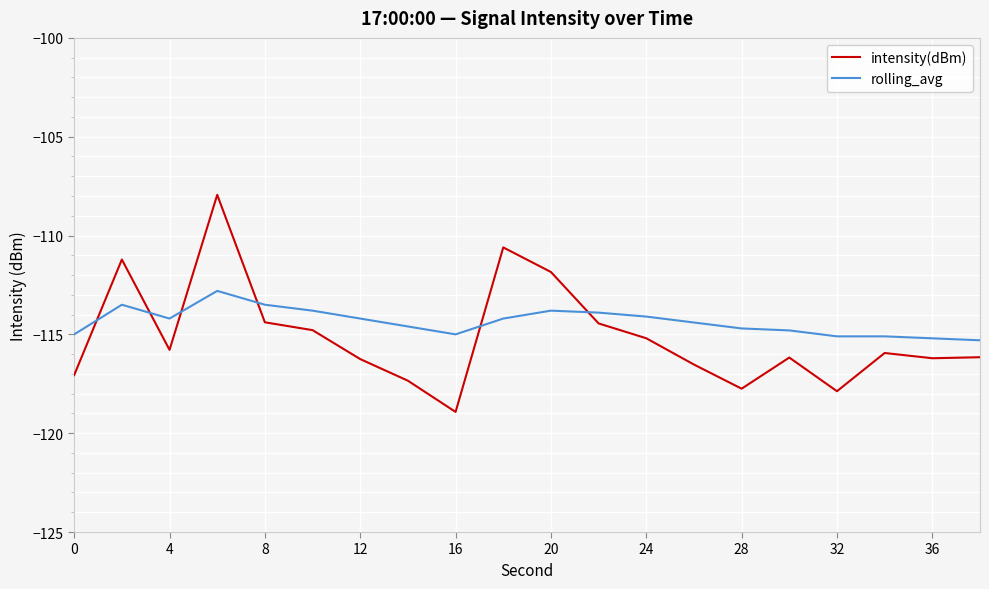

What is the maximum value shown in the chart?

-107.9